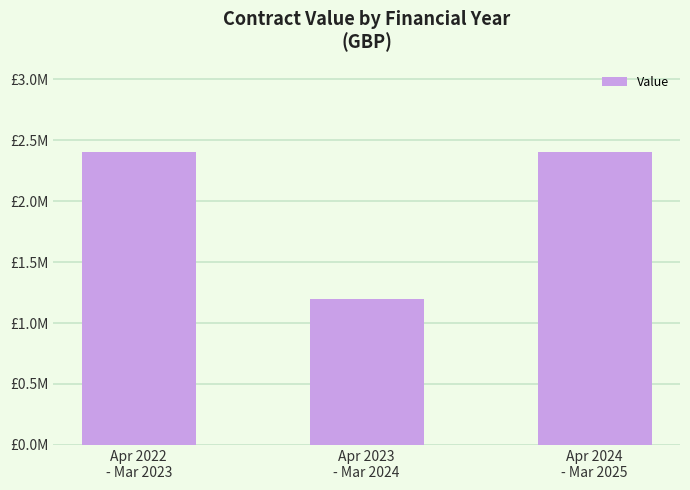

Rank the categories by value from lowest to highest.

Apr 2023
- Mar 2024, Apr 2024
- Mar 2025, Apr 2022
- Mar 2023